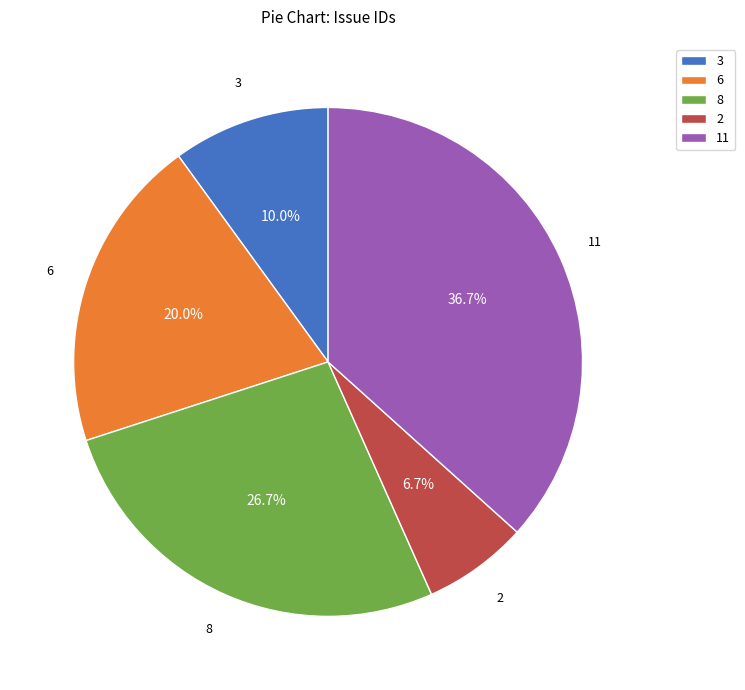

How many slices are in this pie chart?

5